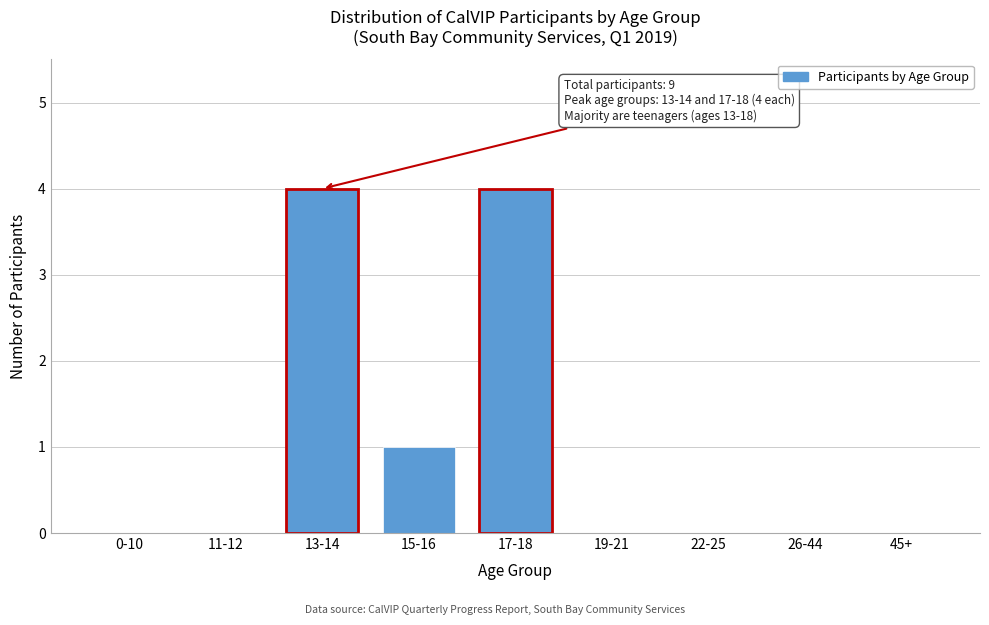

Reading left to right, list all the values displayed in this chart.

0-10=0	11-12=0	13-14=4	15-16=1	17-18=4	19-21=0	22-25=0	26-44=0	45+=0